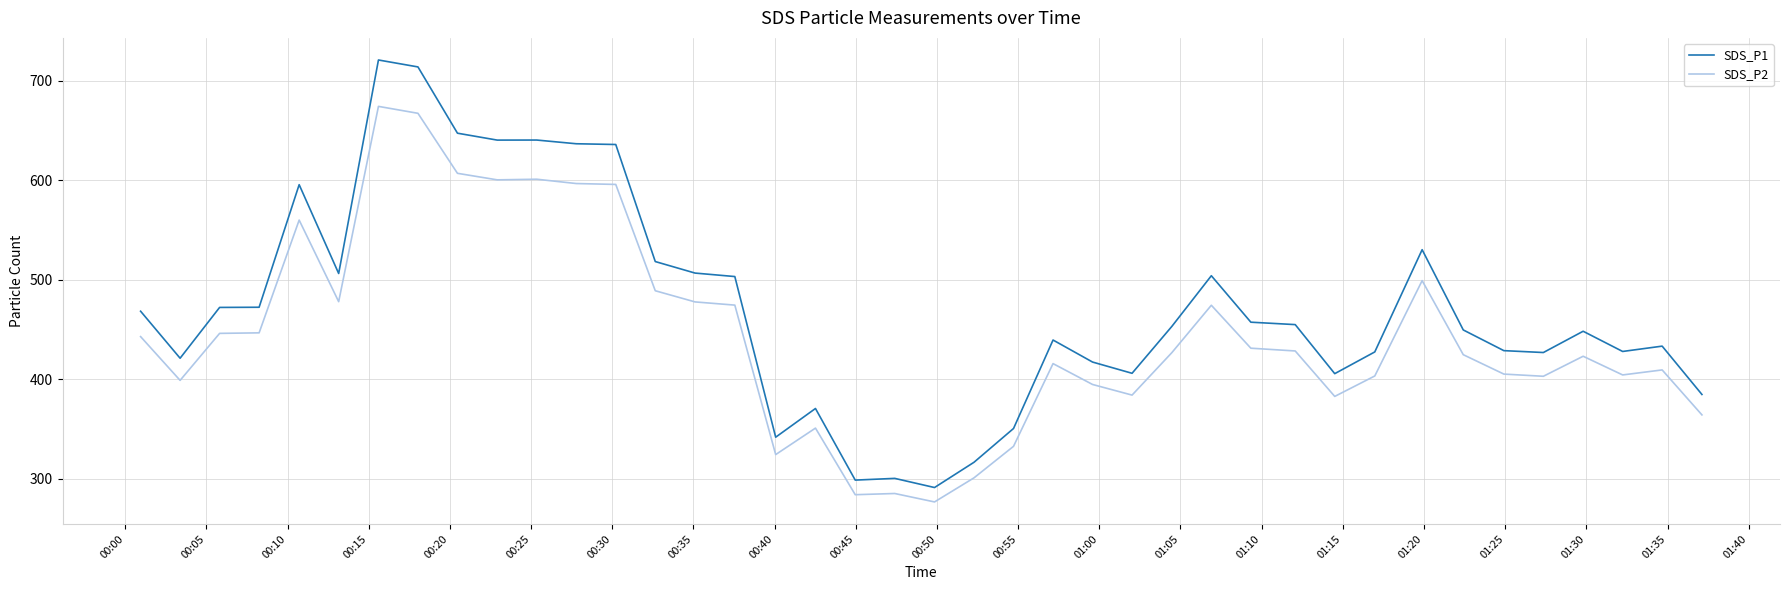

What is the greatest value displayed?

721.0